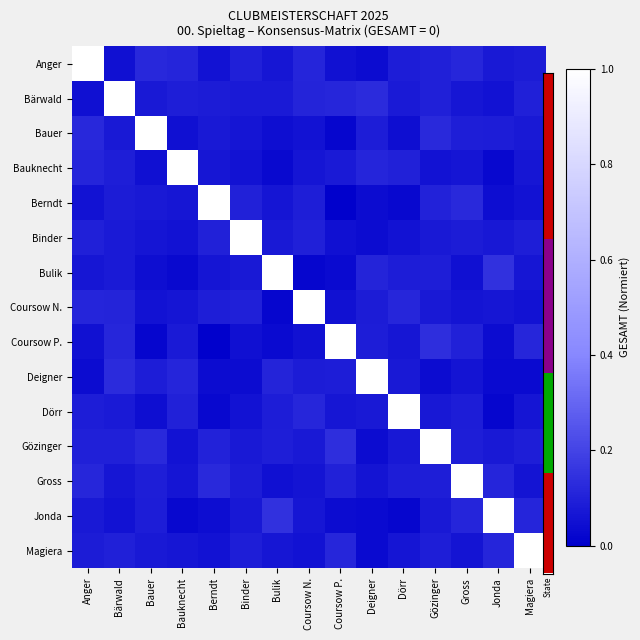

Reading right to left, what are all the values shown in this chart?

Anger: Magiera=0.1	Jonda=0.1	Gross=0.1	Gözinger=0.1	Dörr=0.1	Deigner=0.0	Coursow P.=0.1	Coursow N.=0.1	Bulik=0.1	Binder=0.1	Berndt=0.1	Bauknecht=0.1	Bauer=0.1	Bärwald=0.0	Anger=1.0
Bärwald: Magiera=0.1	Jonda=0.1	Gross=0.1	Gözinger=0.1	Dörr=0.1	Deigner=0.1	Coursow P.=0.1	Coursow N.=0.1	Bulik=0.1	Binder=0.1	Berndt=0.1	Bauknecht=0.1	Bauer=0.1	Bärwald=1.0	Anger=0.0
Bauer: Magiera=0.1	Jonda=0.1	Gross=0.1	Gözinger=0.1	Dörr=0.0	Deigner=0.1	Coursow P.=0.0	Coursow N.=0.1	Bulik=0.0	Binder=0.1	Berndt=0.1	Bauknecht=0.0	Bauer=1.0	Bärwald=0.1	Anger=0.1
Bauknecht: Magiera=0.1	Jonda=0.0	Gross=0.1	Gözinger=0.1	Dörr=0.1	Deigner=0.1	Coursow P.=0.1	Coursow N.=0.1	Bulik=0.0	Binder=0.1	Berndt=0.1	Bauknecht=1.0	Bauer=0.0	Bärwald=0.1	Anger=0.1
Berndt: Magiera=0.1	Jonda=0.0	Gross=0.1	Gözinger=0.1	Dörr=0.0	Deigner=0.0	Coursow P.=0.0	Coursow N.=0.1	Bulik=0.1	Binder=0.1	Berndt=1.0	Bauknecht=0.1	Bauer=0.1	Bärwald=0.1	Anger=0.1
Binder: Magiera=0.1	Jonda=0.1	Gross=0.1	Gözinger=0.1	Dörr=0.1	Deigner=0.0	Coursow P.=0.0	Coursow N.=0.1	Bulik=0.1	Binder=1.0	Berndt=0.1	Bauknecht=0.1	Bauer=0.1	Bärwald=0.1	Anger=0.1
Bulik: Magiera=0.1	Jonda=0.1	Gross=0.0	Gözinger=0.1	Dörr=0.1	Deigner=0.1	Coursow P.=0.0	Coursow N.=0.0	Bulik=1.0	Binder=0.1	Berndt=0.1	Bauknecht=0.0	Bauer=0.0	Bärwald=0.1	Anger=0.1
Coursow N.: Magiera=0.1	Jonda=0.1	Gross=0.1	Gözinger=0.1	Dörr=0.1	Deigner=0.1	Coursow P.=0.1	Coursow N.=1.0	Bulik=0.0	Binder=0.1	Berndt=0.1	Bauknecht=0.1	Bauer=0.1	Bärwald=0.1	Anger=0.1
Coursow P.: Magiera=0.1	Jonda=0.0	Gross=0.1	Gözinger=0.1	Dörr=0.1	Deigner=0.1	Coursow P.=1.0	Coursow N.=0.1	Bulik=0.0	Binder=0.0	Berndt=0.0	Bauknecht=0.1	Bauer=0.0	Bärwald=0.1	Anger=0.1
Deigner: Magiera=0.0	Jonda=0.0	Gross=0.1	Gözinger=0.0	Dörr=0.1	Deigner=1.0	Coursow P.=0.1	Coursow N.=0.1	Bulik=0.1	Binder=0.0	Berndt=0.0	Bauknecht=0.1	Bauer=0.1	Bärwald=0.1	Anger=0.0
Dörr: Magiera=0.1	Jonda=0.0	Gross=0.1	Gözinger=0.1	Dörr=1.0	Deigner=0.1	Coursow P.=0.1	Coursow N.=0.1	Bulik=0.1	Binder=0.1	Berndt=0.0	Bauknecht=0.1	Bauer=0.0	Bärwald=0.1	Anger=0.1
Gözinger: Magiera=0.1	Jonda=0.1	Gross=0.1	Gözinger=1.0	Dörr=0.1	Deigner=0.0	Coursow P.=0.1	Coursow N.=0.1	Bulik=0.1	Binder=0.1	Berndt=0.1	Bauknecht=0.1	Bauer=0.1	Bärwald=0.1	Anger=0.1
Gross: Magiera=0.1	Jonda=0.1	Gross=1.0	Gözinger=0.1	Dörr=0.1	Deigner=0.1	Coursow P.=0.1	Coursow N.=0.1	Bulik=0.0	Binder=0.1	Berndt=0.1	Bauknecht=0.1	Bauer=0.1	Bärwald=0.1	Anger=0.1
Jonda: Magiera=0.1	Jonda=1.0	Gross=0.1	Gözinger=0.1	Dörr=0.0	Deigner=0.0	Coursow P.=0.0	Coursow N.=0.1	Bulik=0.1	Binder=0.1	Berndt=0.0	Bauknecht=0.0	Bauer=0.1	Bärwald=0.1	Anger=0.1
Magiera: Magiera=1.0	Jonda=0.1	Gross=0.1	Gözinger=0.1	Dörr=0.1	Deigner=0.0	Coursow P.=0.1	Coursow N.=0.1	Bulik=0.1	Binder=0.1	Berndt=0.1	Bauknecht=0.1	Bauer=0.1	Bärwald=0.1	Anger=0.1